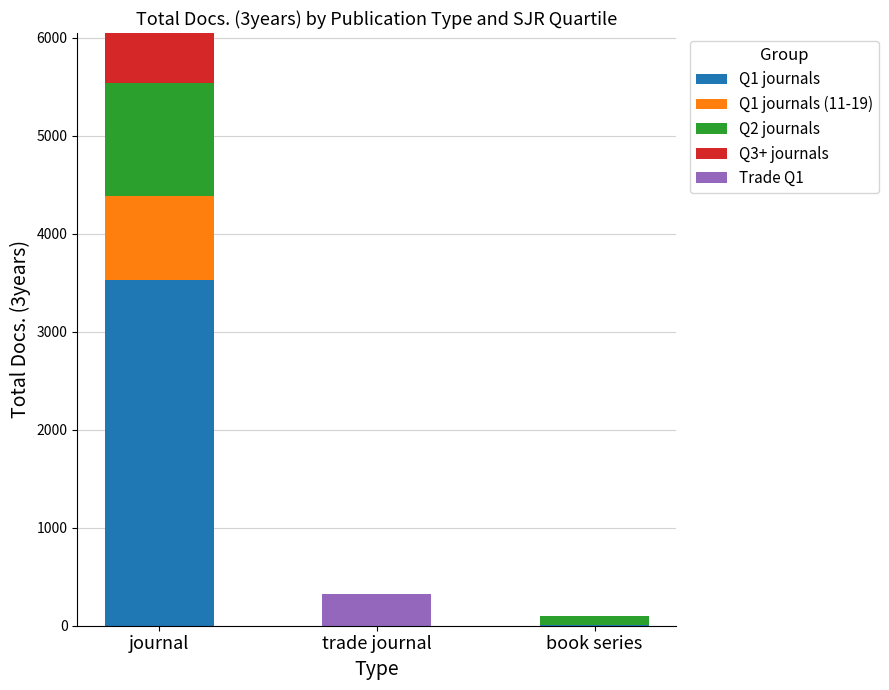

True or false: Q1 journals has a value of 1267 at journal.

False